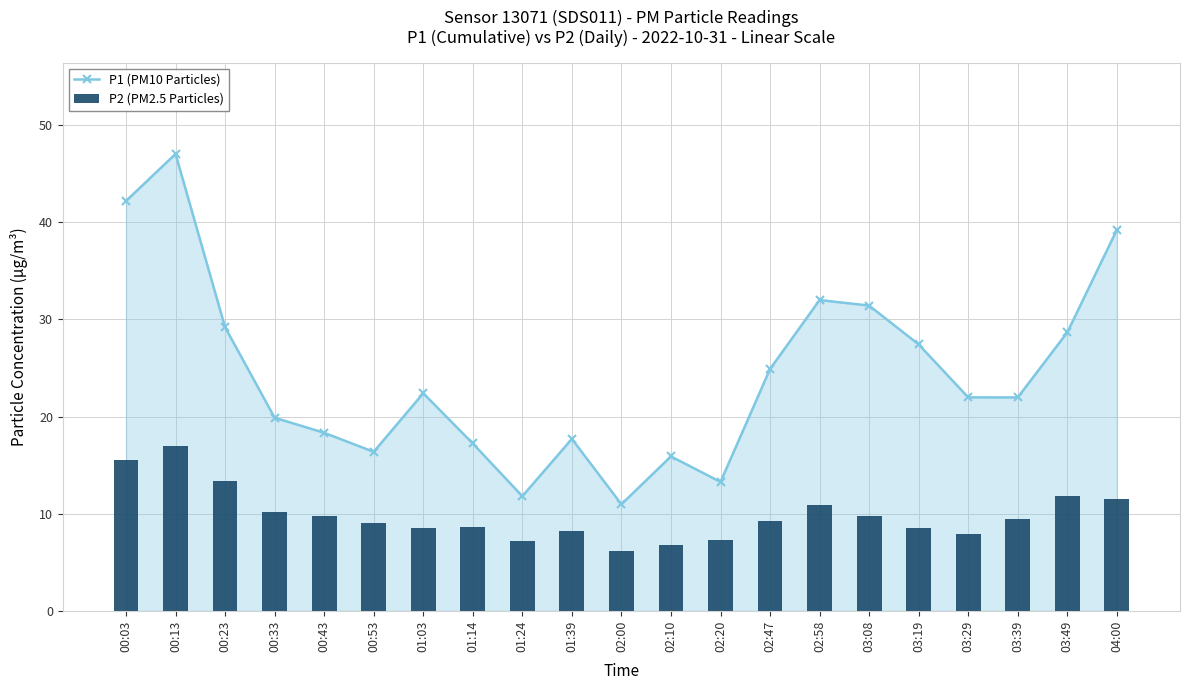

Rank the series by their maximum value, from lowest to highest.

P2 (PM2.5 Particles), P1 (PM10 Particles)